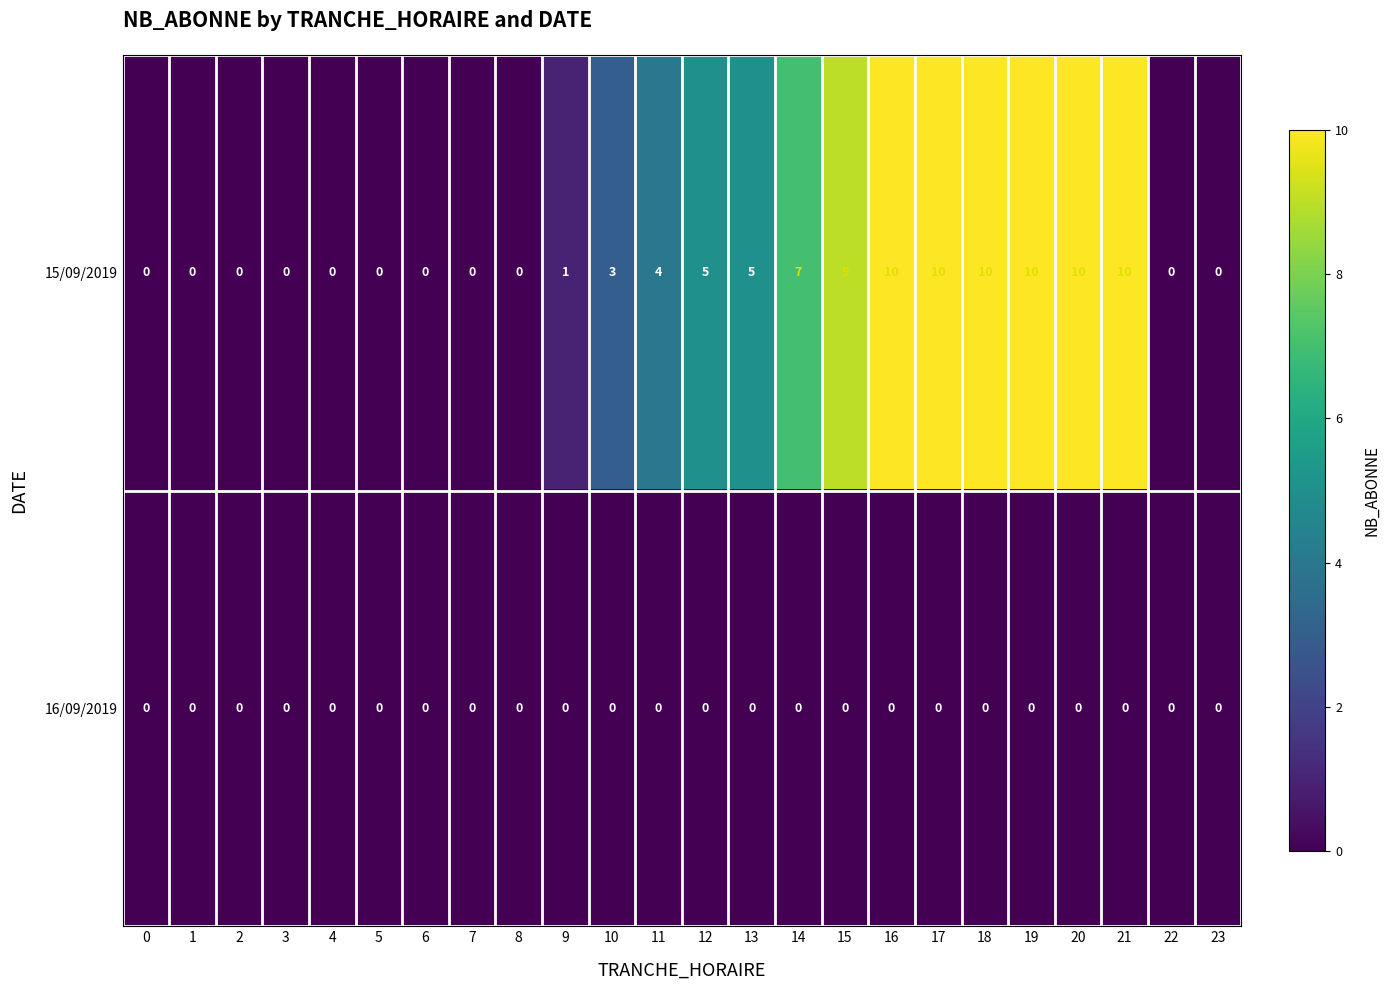

List the series in order of their overall mean, highest first.

15/09/2019, 16/09/2019